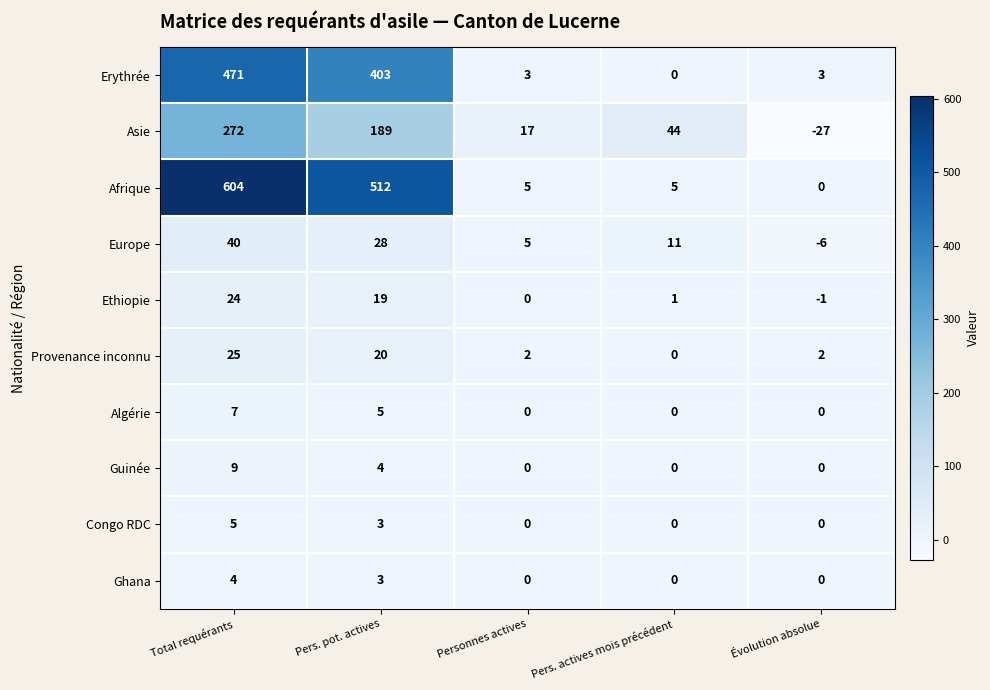

The value of Asie at Personnes actives is 17. True or false?

True